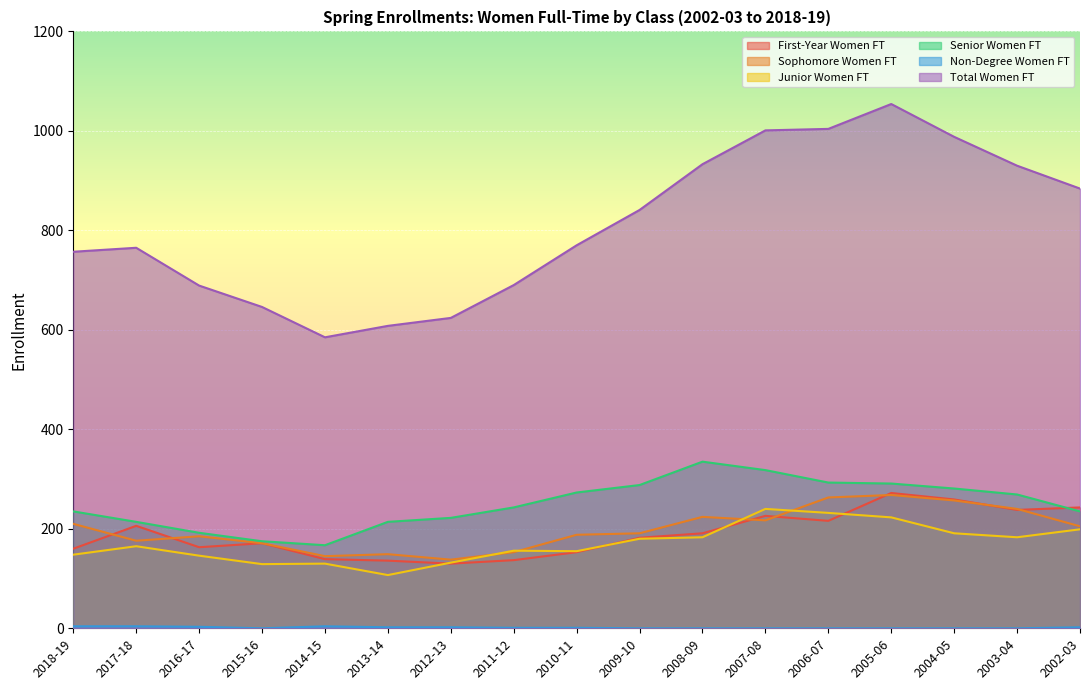

Where is Senior Women FT nearest to the value 251?

2011-12